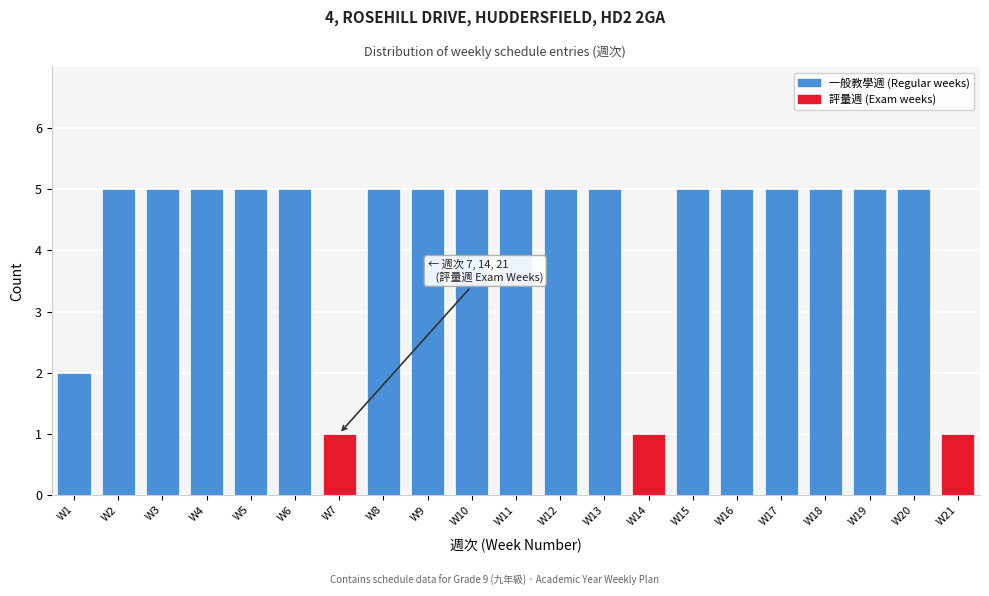

Reading left to right, list all the values displayed in this chart.

W1=2	W2=5	W3=5	W4=5	W5=5	W6=5	W7=1	W8=5	W9=5	W10=5	W11=5	W12=5	W13=5	W14=1	W15=5	W16=5	W17=5	W18=5	W19=5	W20=5	W21=1